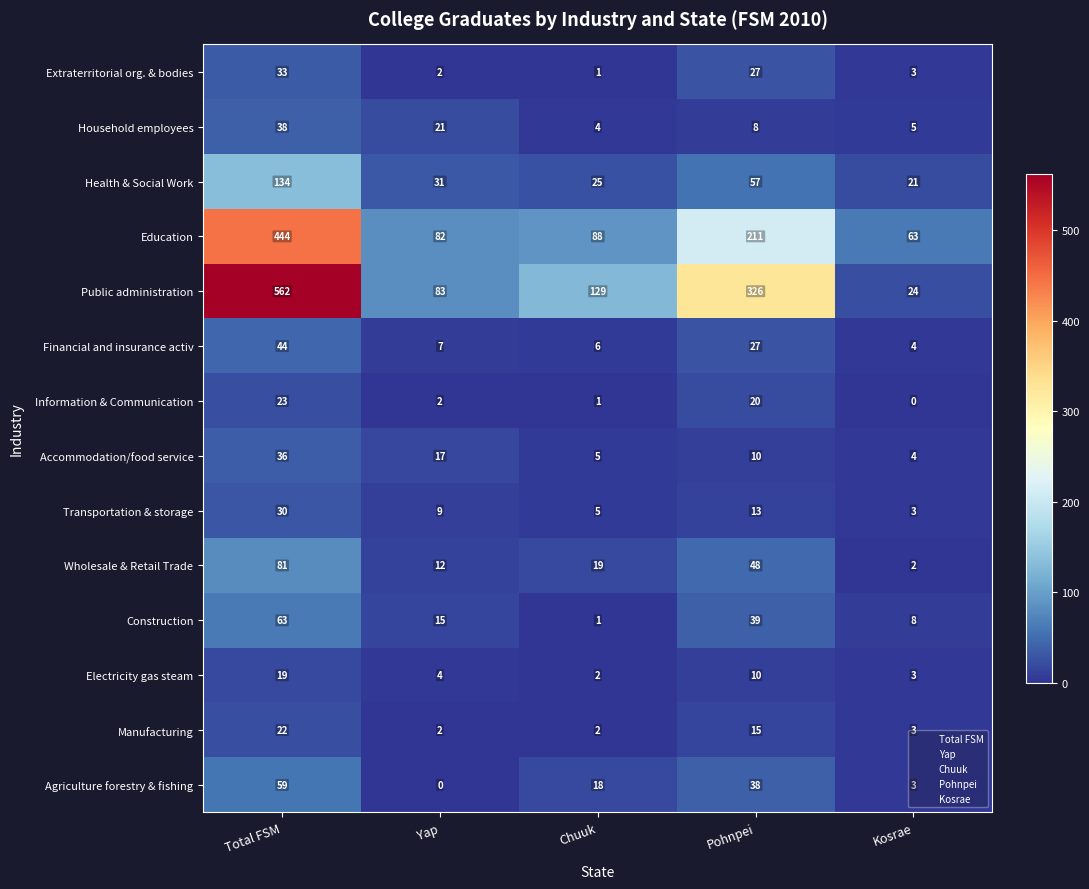

Read the Information & Communication value at Pohnpei.

20